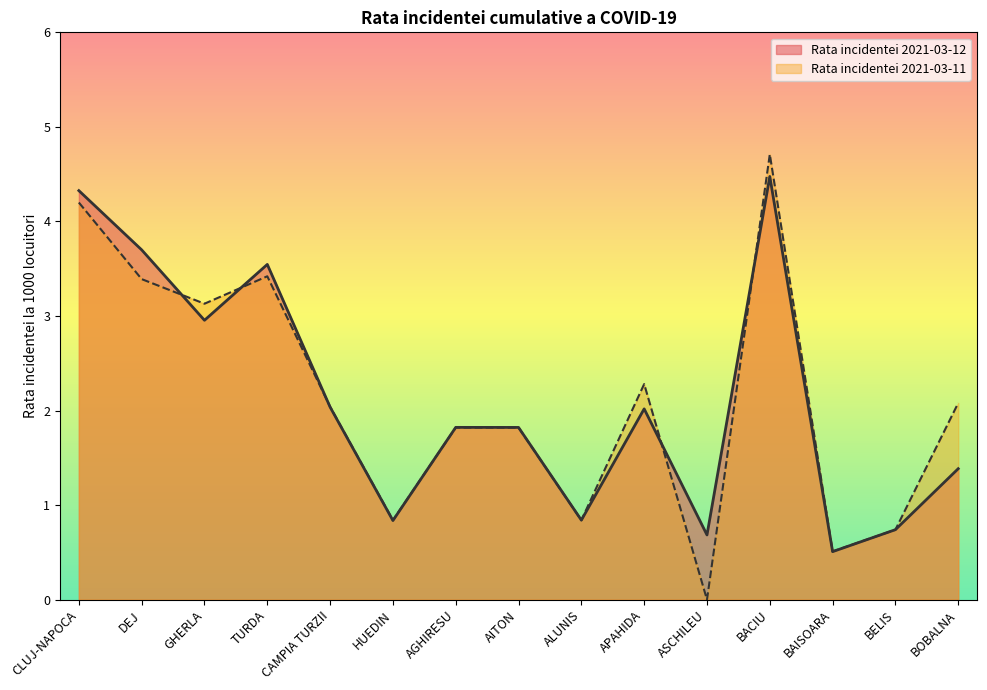

Reading left to right, list all the values displayed in this chart.

Rata incidentei 2021-03-12: CLUJ-NAPOCA=4.3	DEJ=3.7	GHERLA=3.0	TURDA=3.5	CAMPIA TURZII=2.0	HUEDIN=0.8	AGHIRESU=1.8	AITON=1.8	ALUNIS=0.8	APAHIDA=2.0	ASCHILEU=0.7	BACIU=4.5	BAISOARA=0.5	BELIS=0.7	BOBALNA=1.4
Rata incidentei 2021-03-11: CLUJ-NAPOCA=4.2	DEJ=3.4	GHERLA=3.1	TURDA=3.4	CAMPIA TURZII=2.0	HUEDIN=0.8	AGHIRESU=1.8	AITON=1.8	ALUNIS=0.8	APAHIDA=2.3	ASCHILEU=0.0	BACIU=4.7	BAISOARA=0.5	BELIS=0.7	BOBALNA=2.1